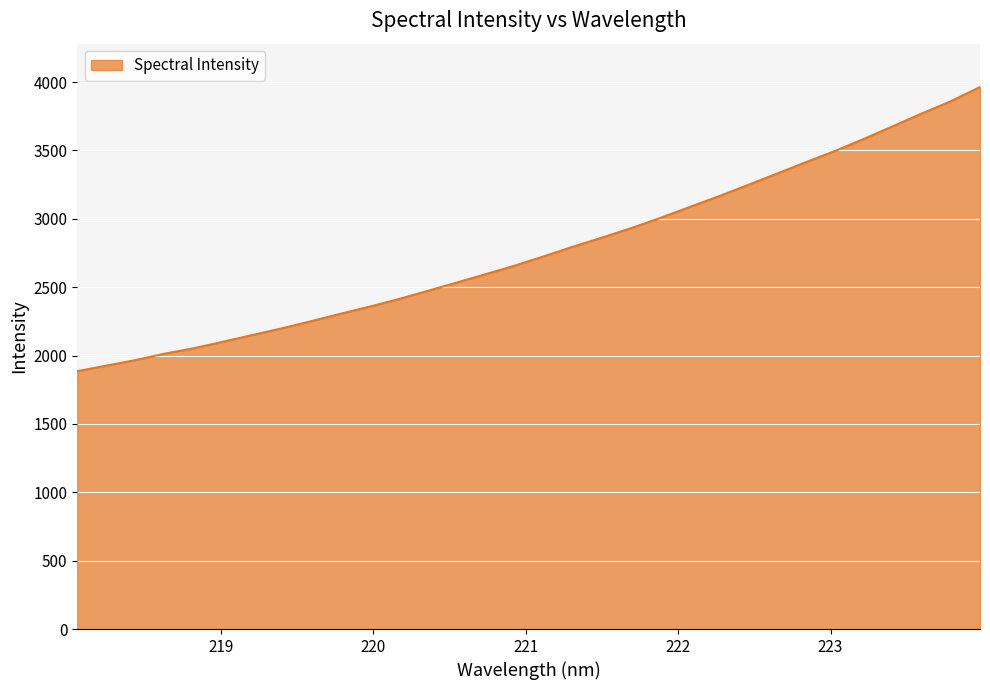

What is the minimum value shown in the chart?

1886.0